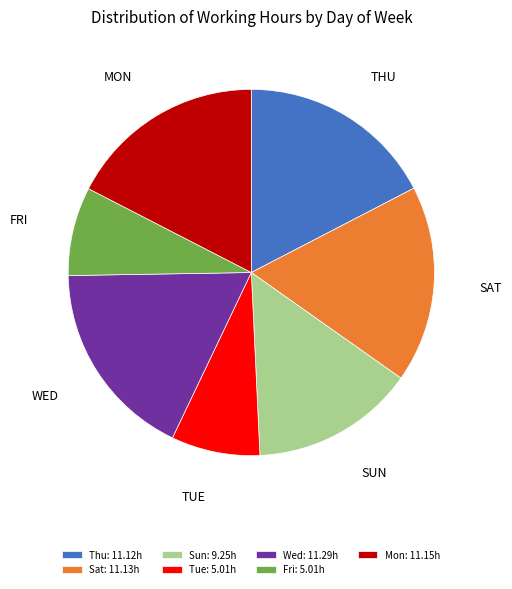

Between Fri: 5.01h and Sun: 9.25h, which is larger?

Sun: 9.25h